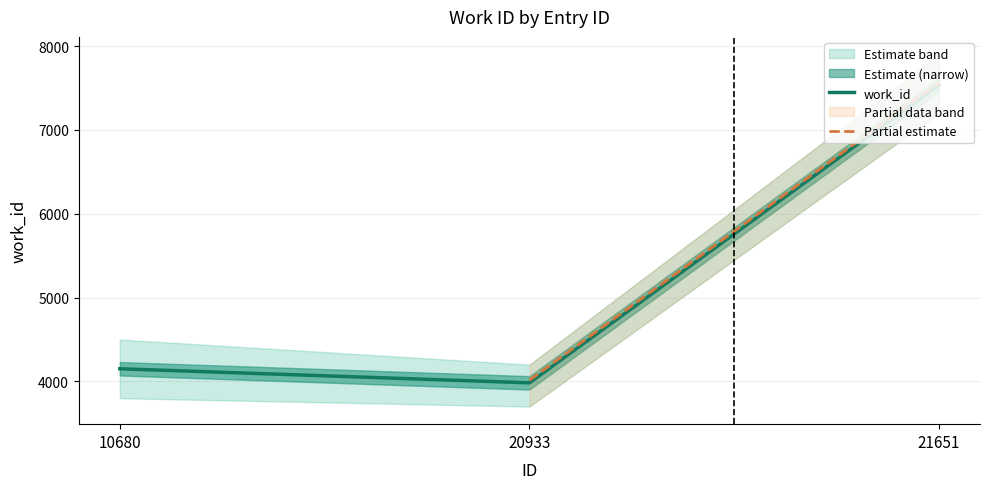

What is the ratio of the value at 10680 to the value at 20933?

1.0